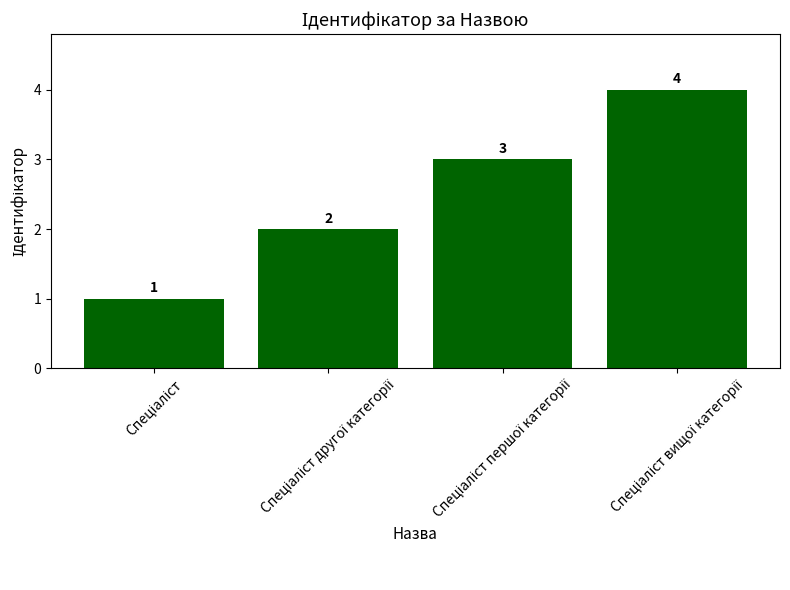

What is the maximum value shown in the chart?

4